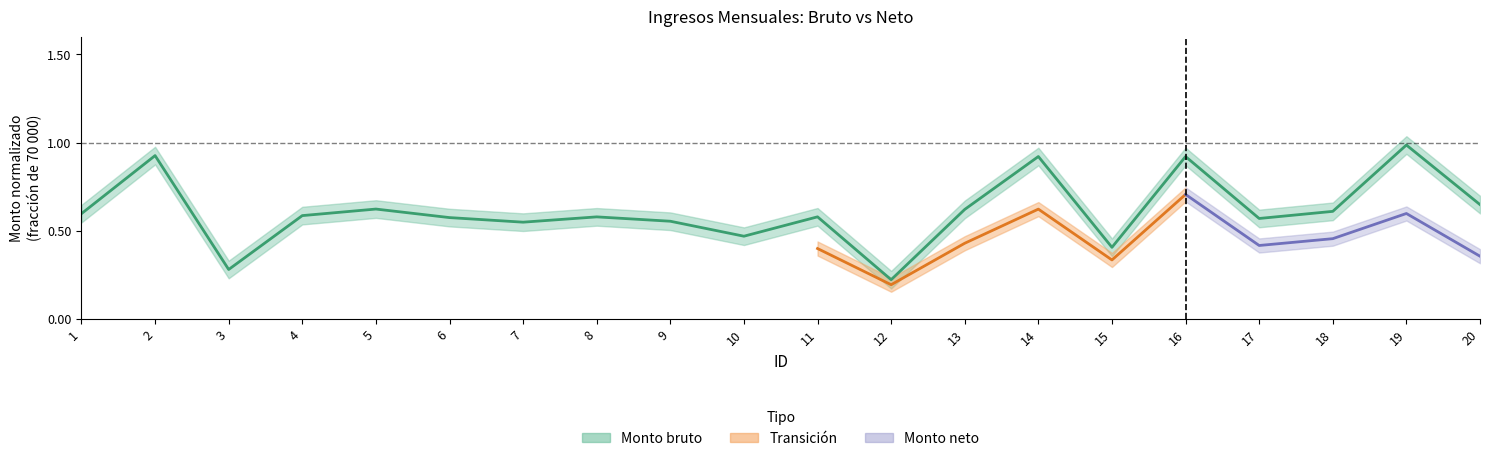

Which label corresponds to the smallest value in the chart?

12